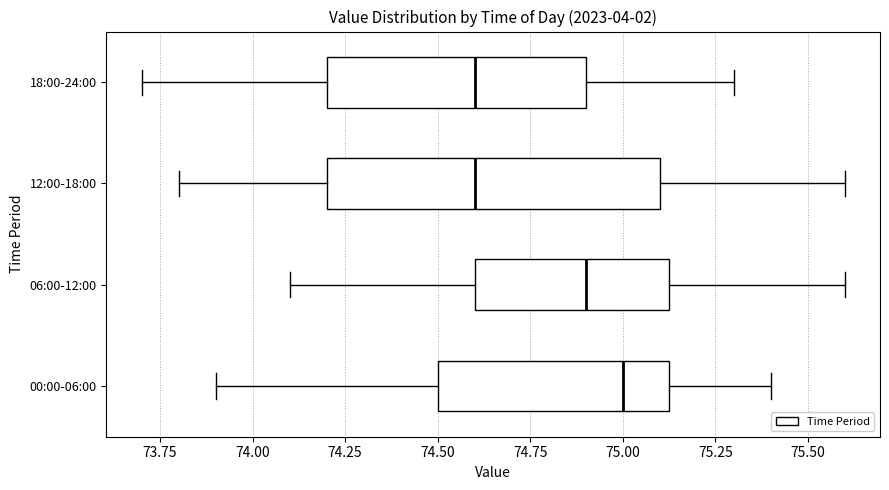

Where does the right whisker of the box for 00:00-06:00 end on the x-axis? The values are not printed on the chart, so give them approximately, as read against the axis.

75.40